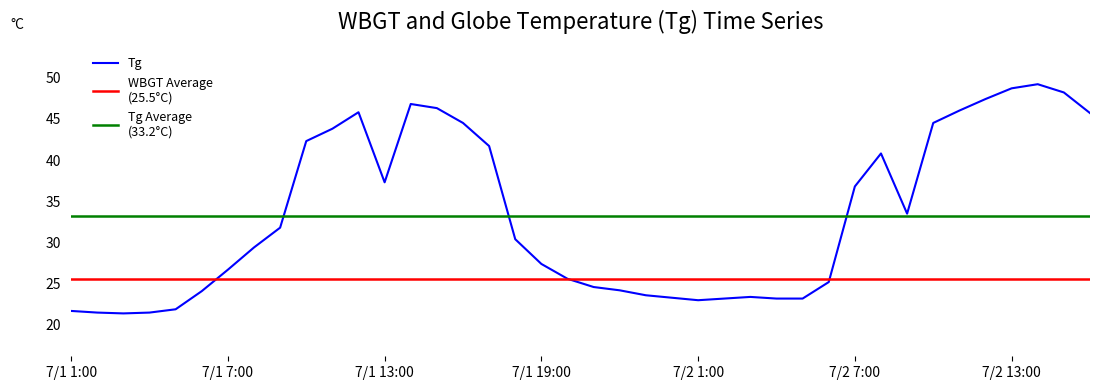

Reading left to right, list all the values displayed in this chart.

7/1 1:00=21.7	7/1 2:00=21.5	7/1 3:00=21.4	7/1 4:00=21.5	7/1 5:00=21.9	7/1 6:00=24.1	7/1 7:00=26.7	7/1 8:00=29.4	7/1 9:00=31.8	7/1 10:00=42.3	7/1 11:00=43.8	7/1 12:00=45.8	7/1 13:00=37.3	7/1 14:00=46.8	7/1 15:00=46.3	7/1 16:00=44.5	7/1 17:00=41.7	7/1 18:00=30.4	7/1 19:00=27.4	7/1 20:00=25.6	7/1 21:00=24.6	7/1 22:00=24.2	7/1 23:00=23.6	7/1 24:00=23.3	7/2 1:00=23.0	7/2 2:00=23.2	7/2 3:00=23.4	7/2 4:00=23.2	7/2 5:00=23.2	7/2 6:00=25.2	7/2 7:00=36.8	7/2 8:00=40.8	7/2 9:00=33.5	7/2 10:00=44.5	7/2 11:00=46.0	7/2 12:00=47.4	7/2 13:00=48.7	7/2 14:00=49.2	7/2 15:00=48.2	7/2 16:00=45.7